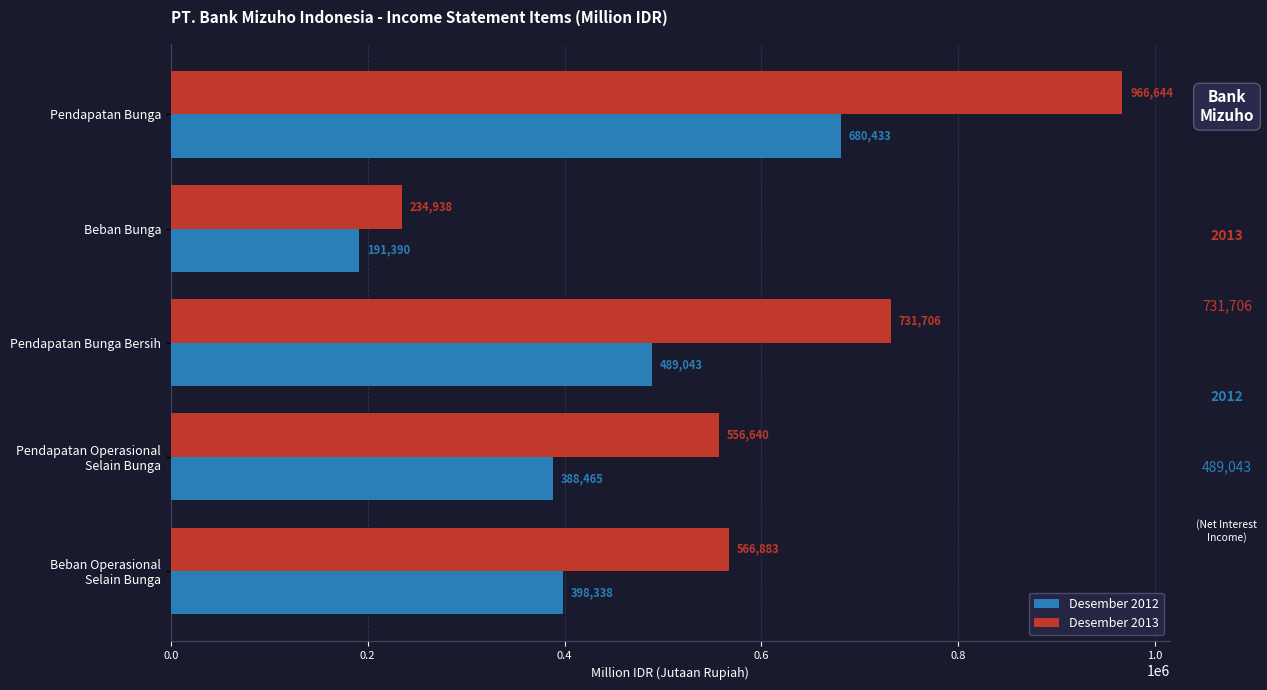

Is it true that Desember 2013 equals 239625 at Pendapatan Bunga Bersih?

False